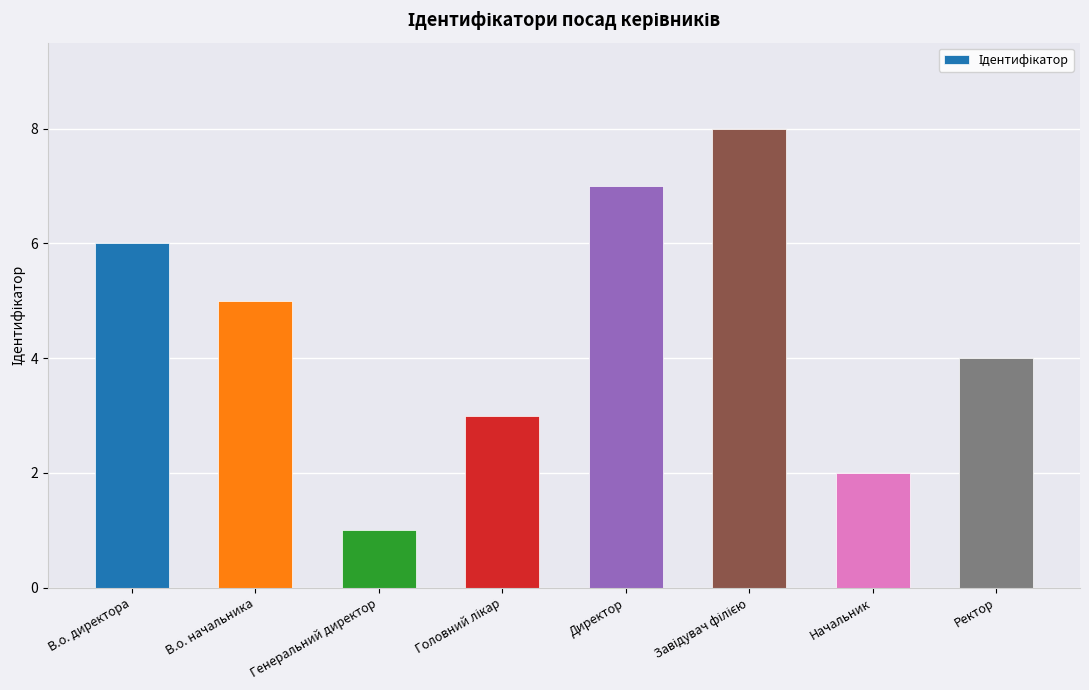

What position from the right is Ректор?

1